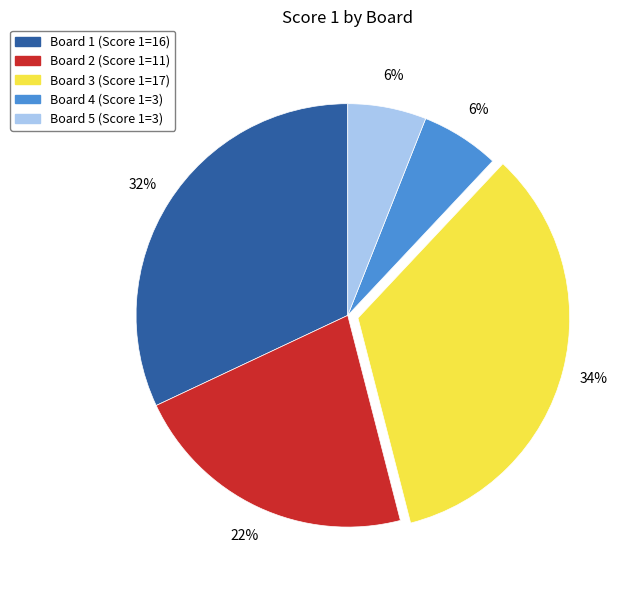

Is it true that Board 2 is 35% of the pie?

False